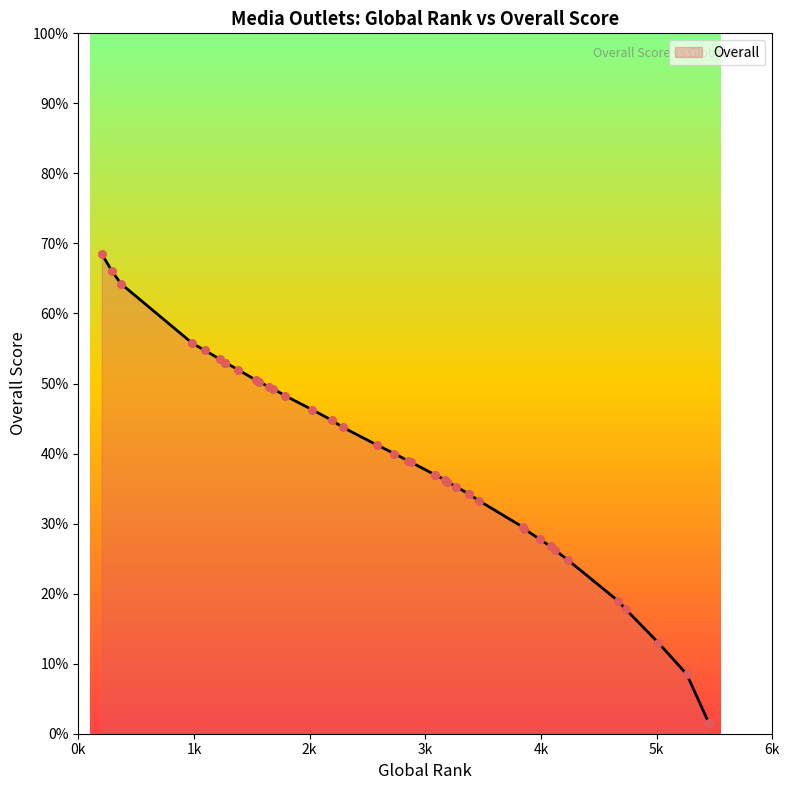

What is the change in value from 4083 to 3081?

+10.2